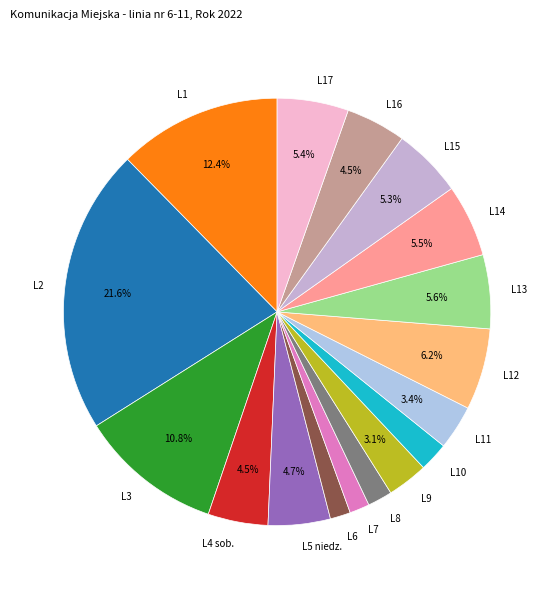

What portion of the pie excludes L15?

94.7%